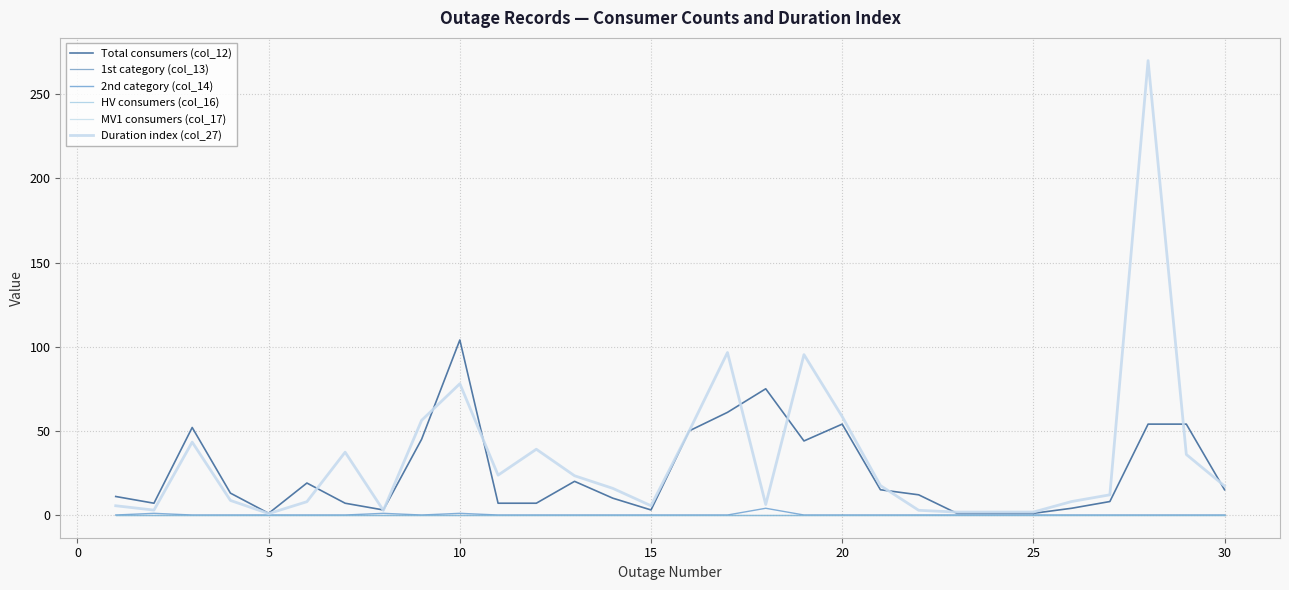

Does the chart display data point markers on the line(s)?

No